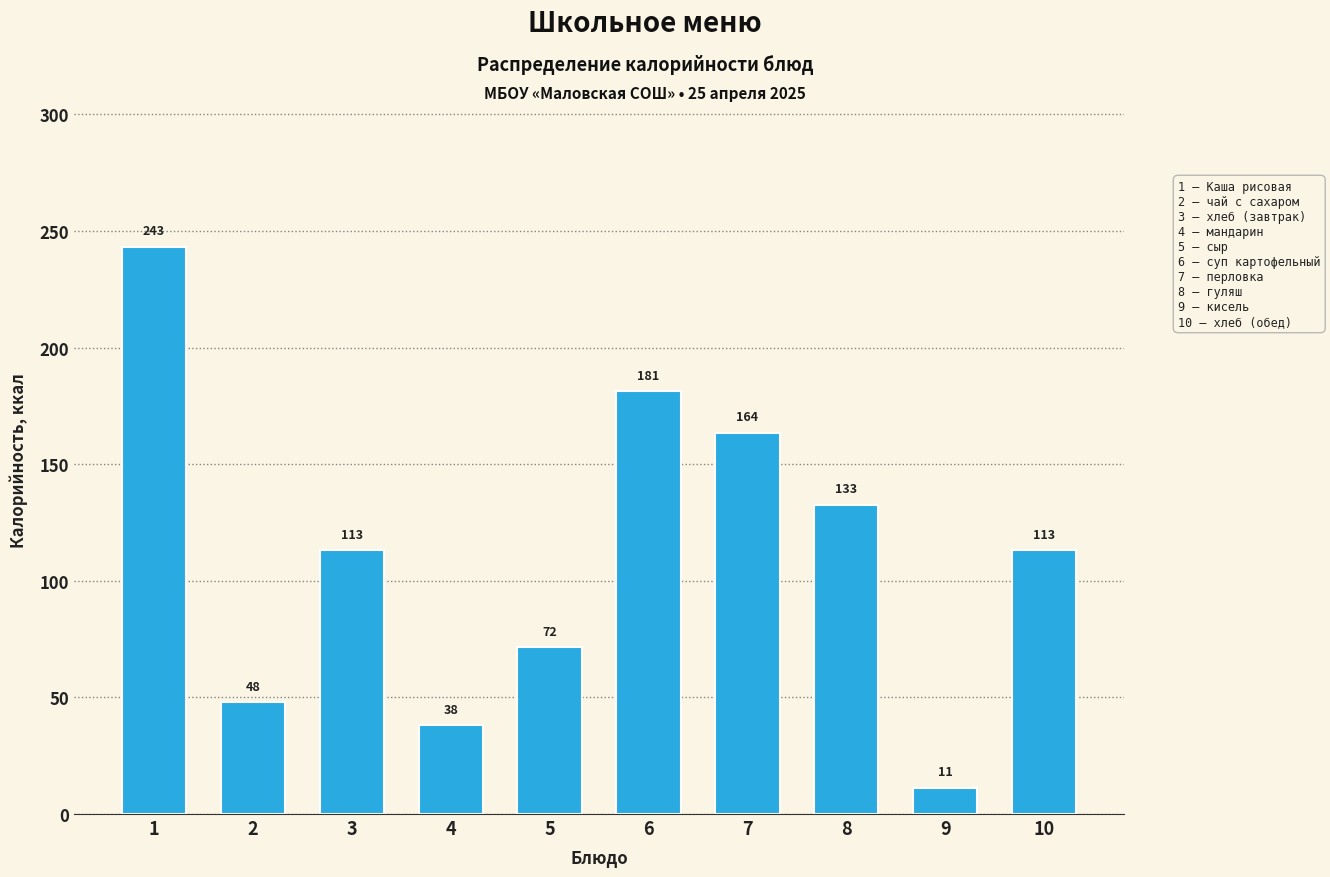

At which category does the chart reach its minimum across all series?

9